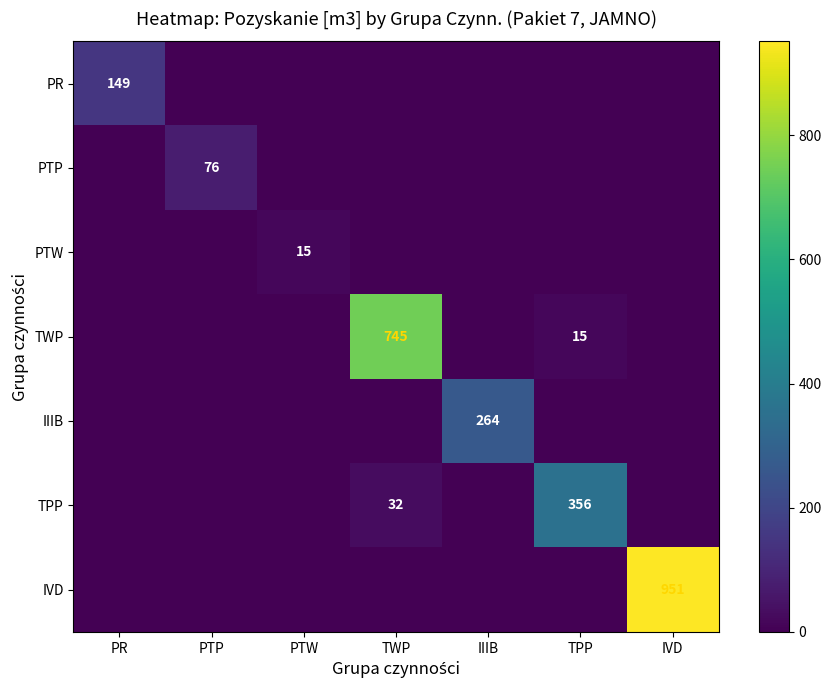

At how many categories does at least one series exceed 335?

3